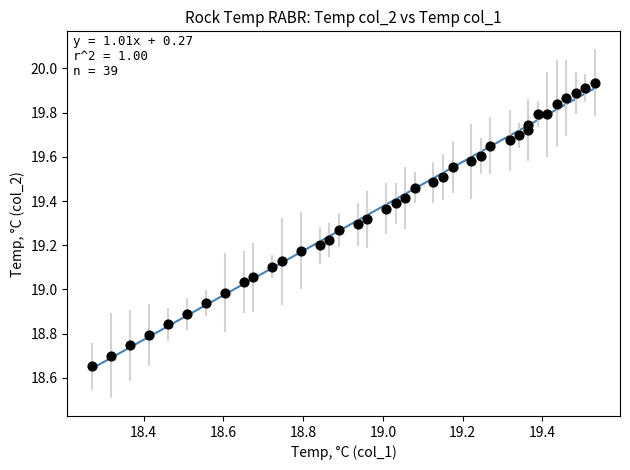

What is the range of Y values (max minus min)?

1.3